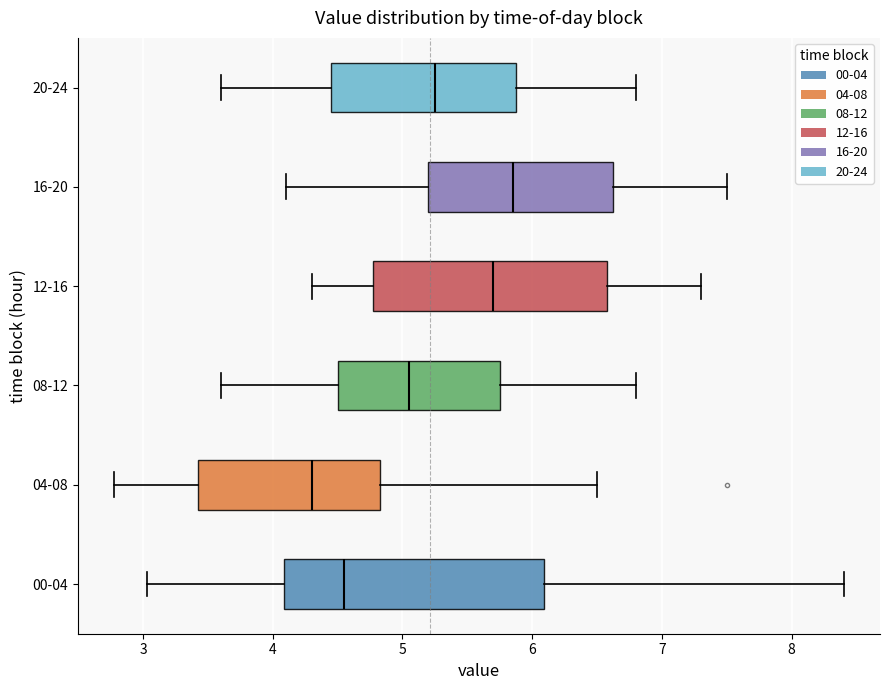

Which box's median line is the furthest to the left?

04-08